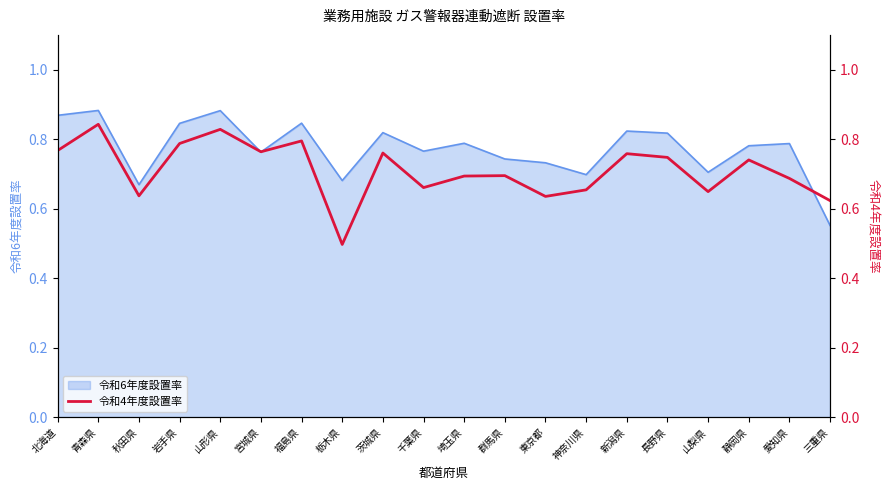

How many points are lower than both their immediate neighbors (excluding endpoints)?

6